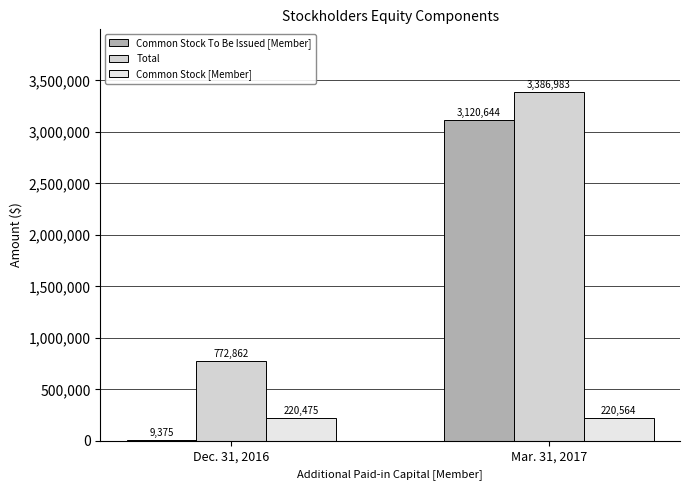

How many series are shown in this chart?

3